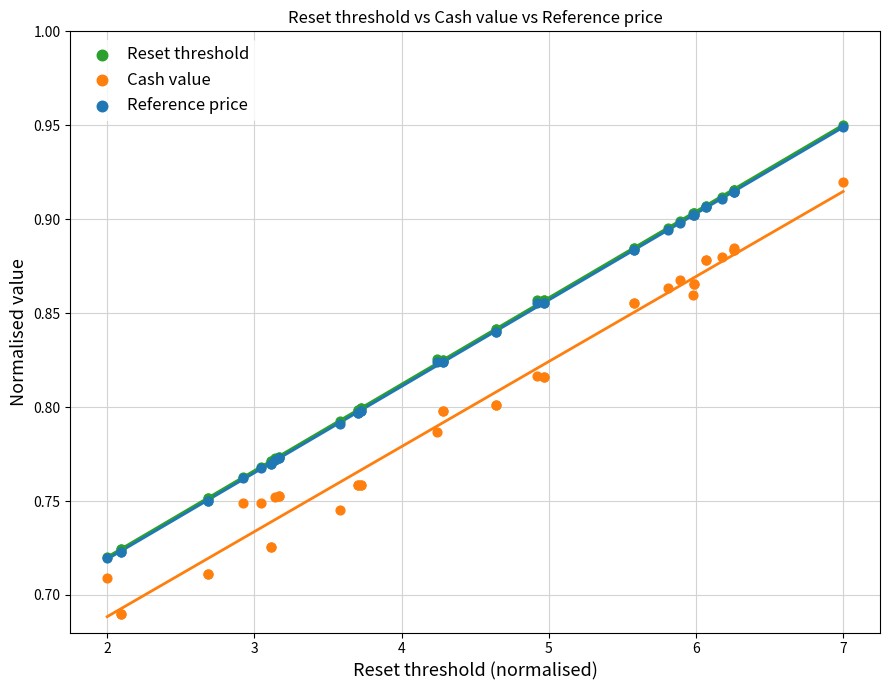

What are all the series names shown in the legend?

Reset threshold, Cash value, Reference price